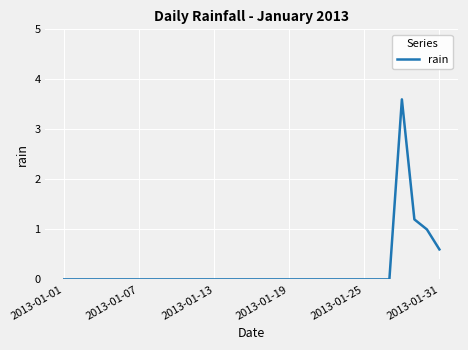

What is the difference between the maximum and minimum values?

3.6